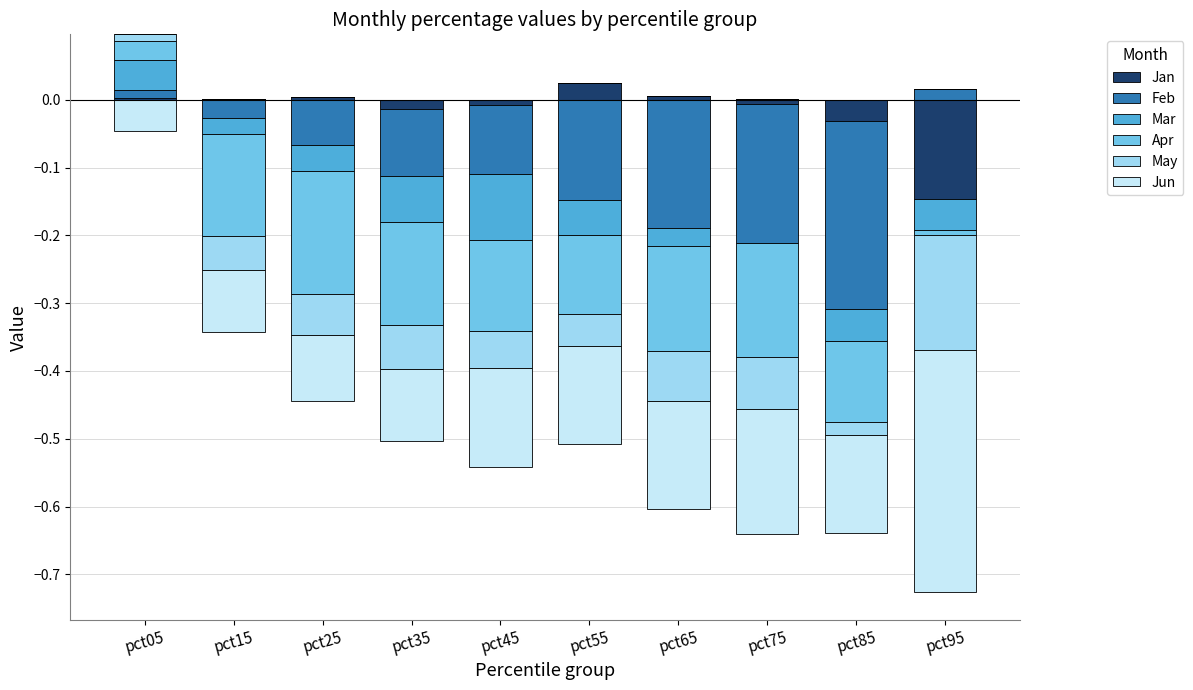

How many values in Feb are above zero?

2